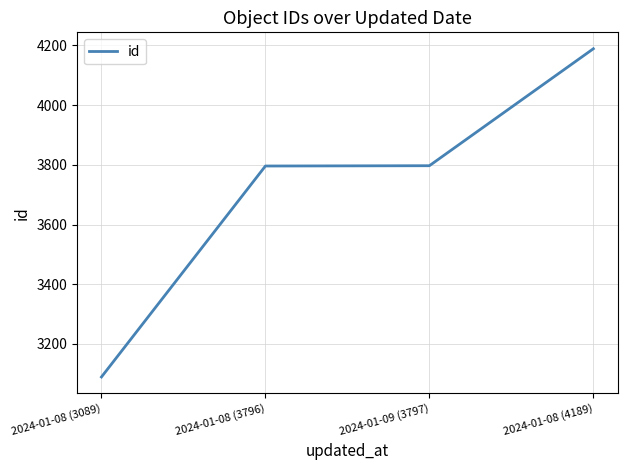

What is the average value?

3718